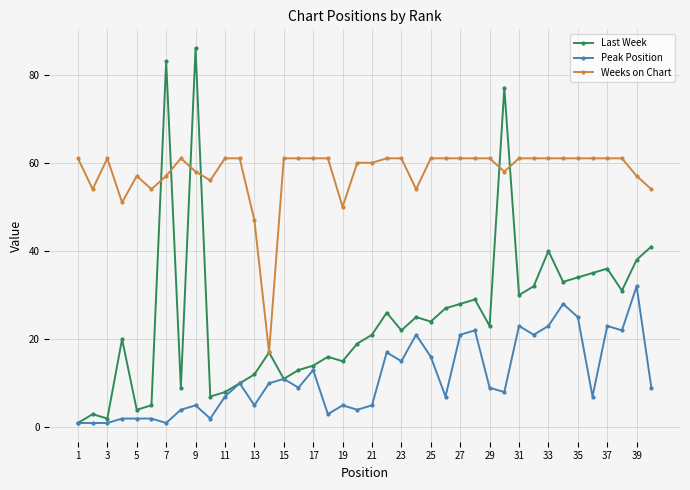

What is the sum of all Peak Position values?

452